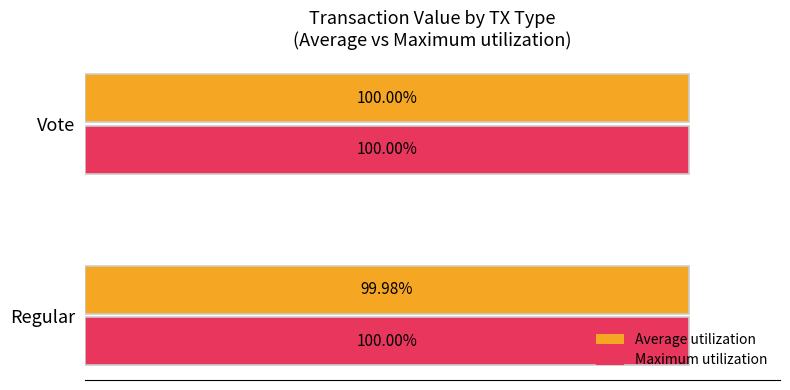

Which series has the largest range (max minus min)?

Average utilization